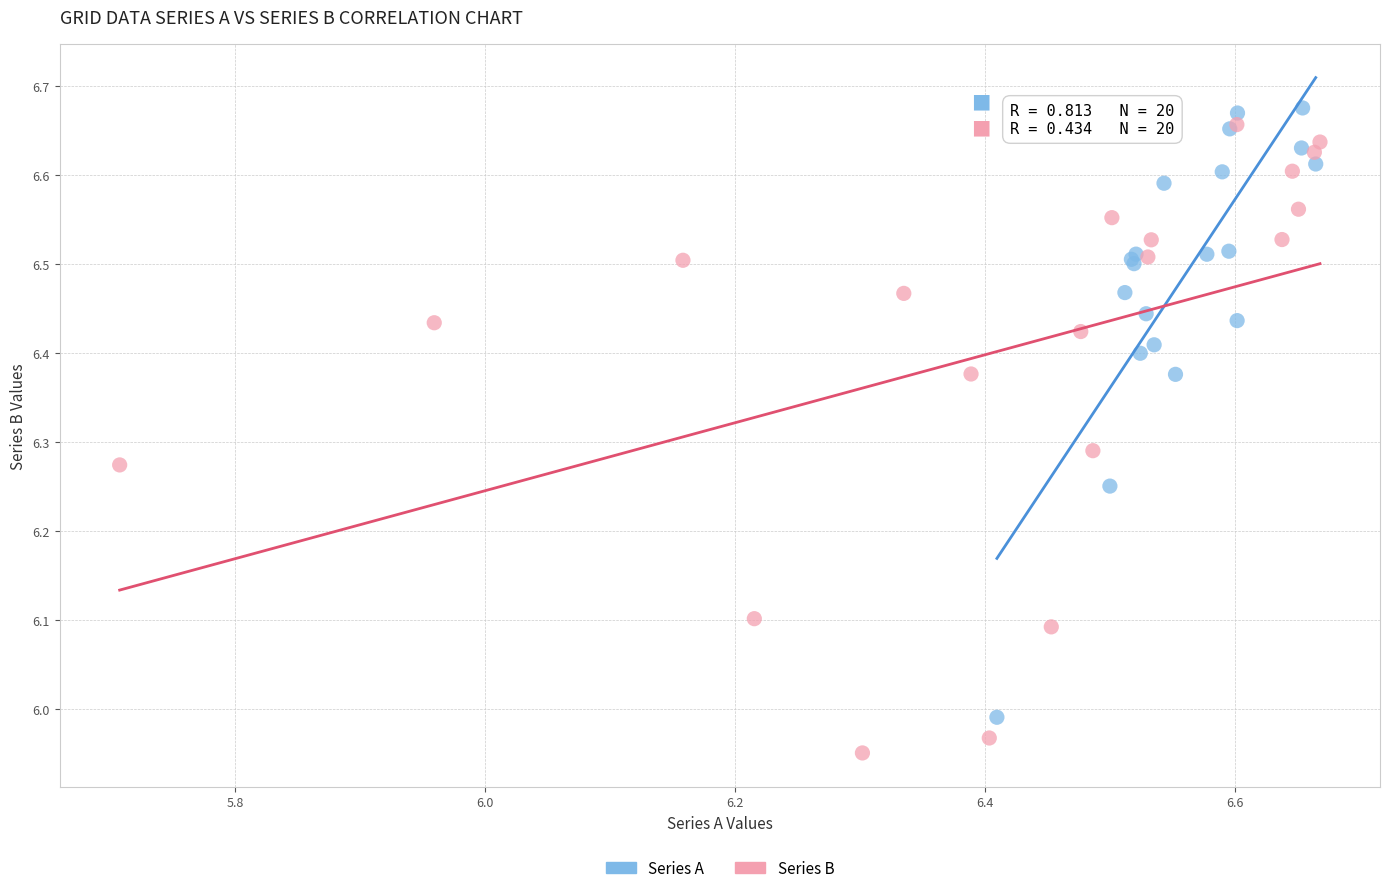

Which series contains the lowest Y value?

Series B